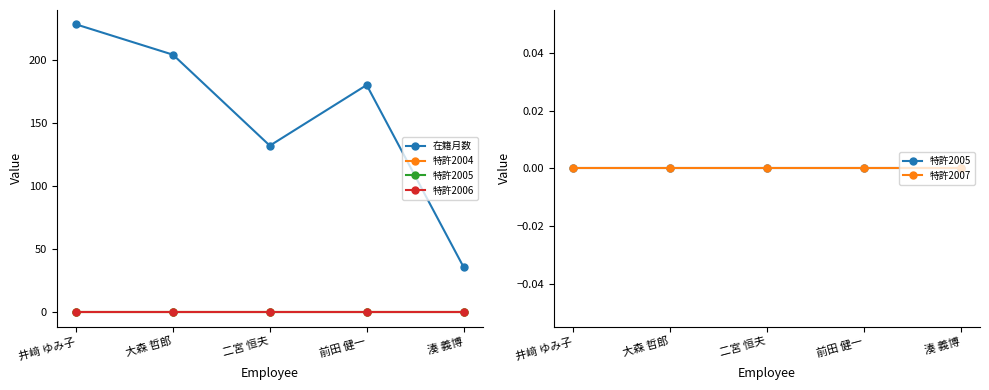

How many lines are shown in the chart?

5